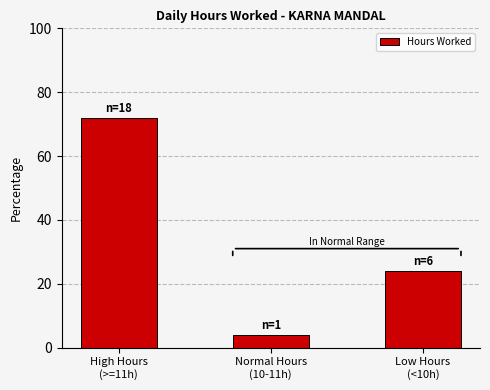

What is the approximate value at High Hours
(>=11h)?

72